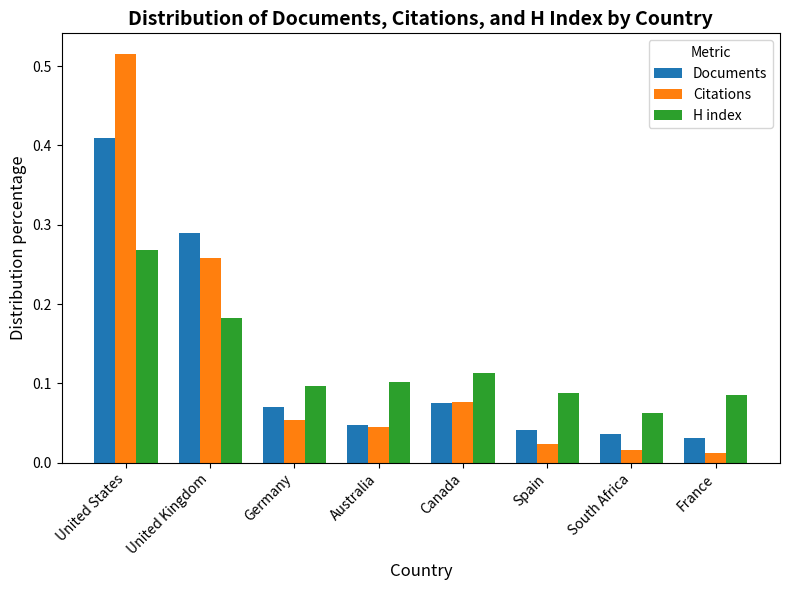

Which category has the highest value across all series?

United States